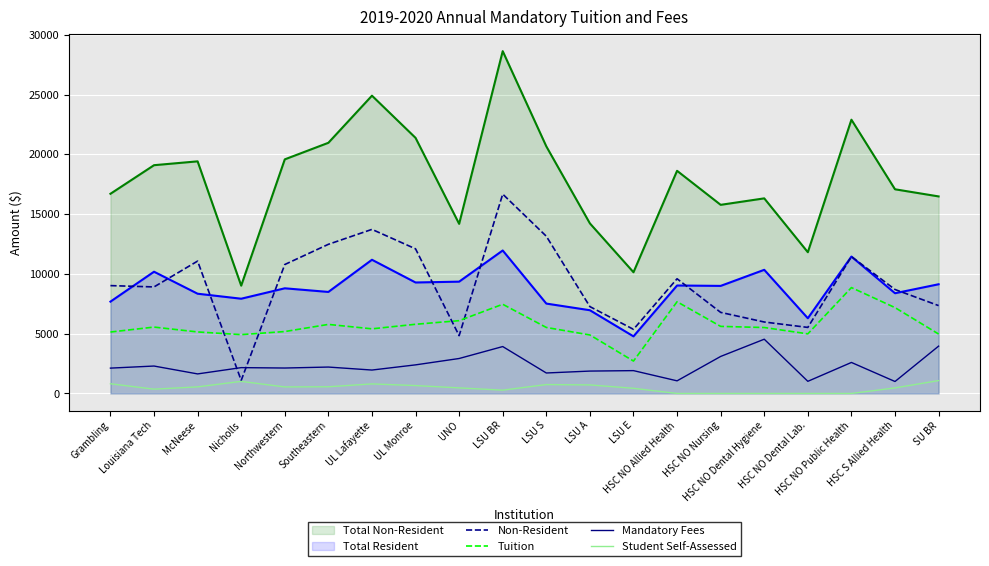

True or false: Non-Resident has a value of 10249.7 at HSC NO Nursing.

False